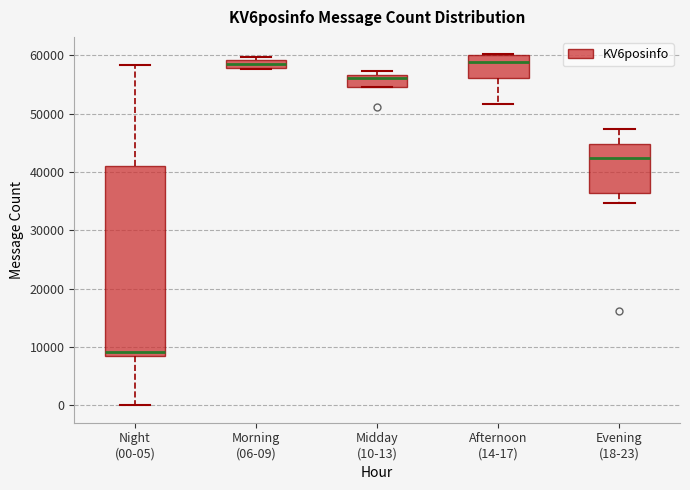

Which box is the tallest, from its lower edge to its upper edge?

Night (00-05)